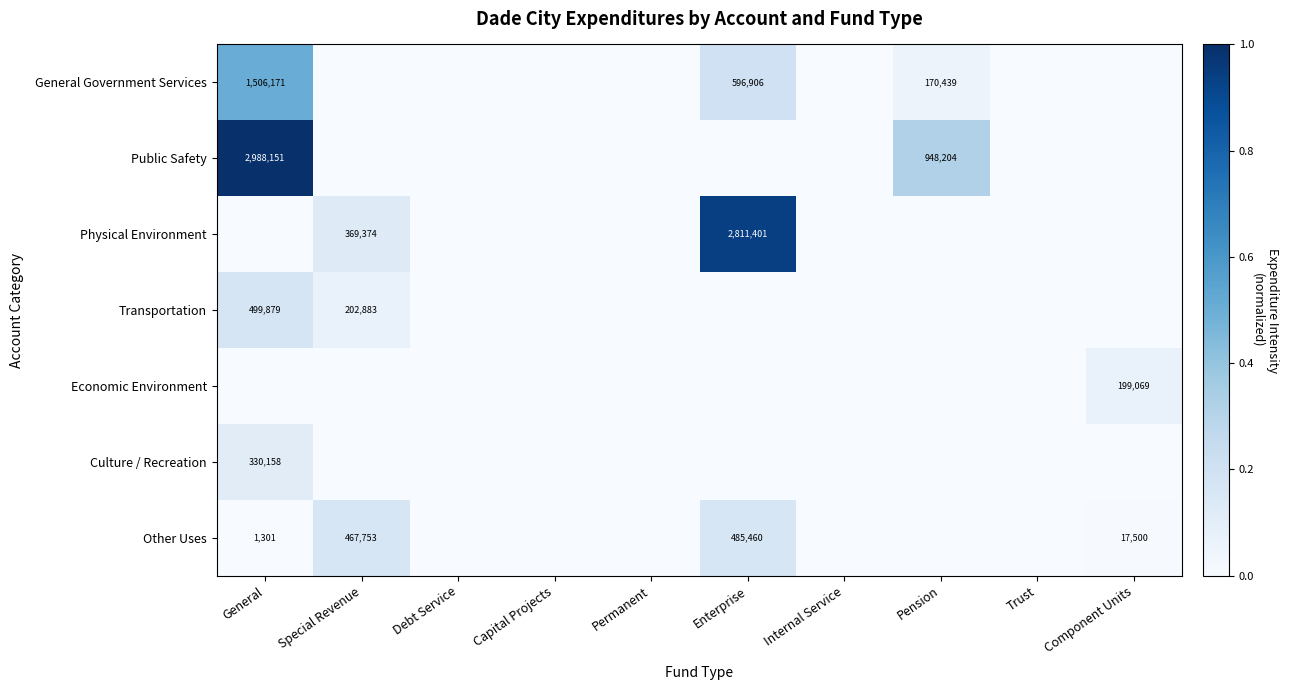

How many categories are shown in the chart?

10